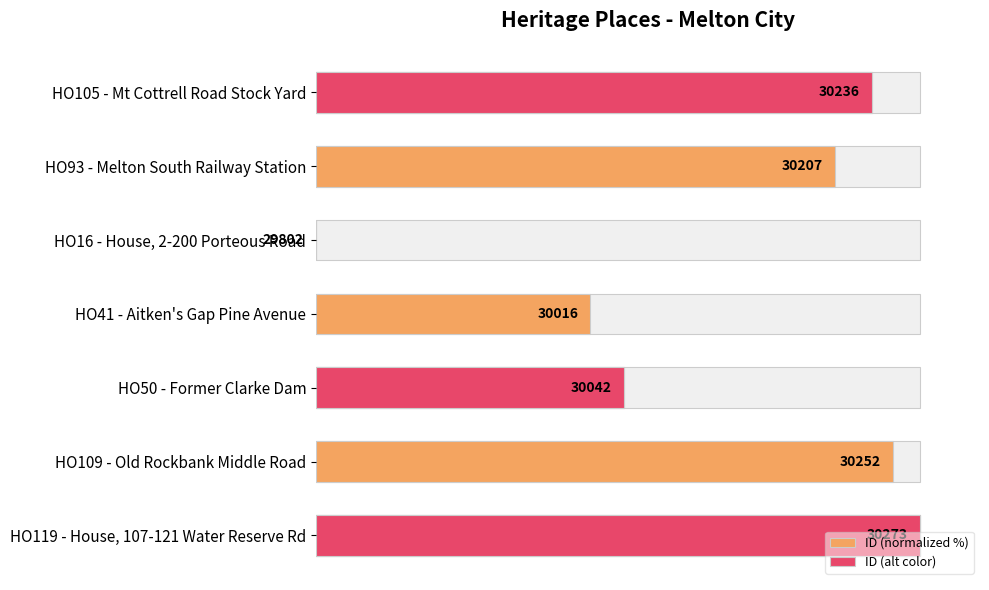

What is the difference between the maximum and minimum values?

100.0